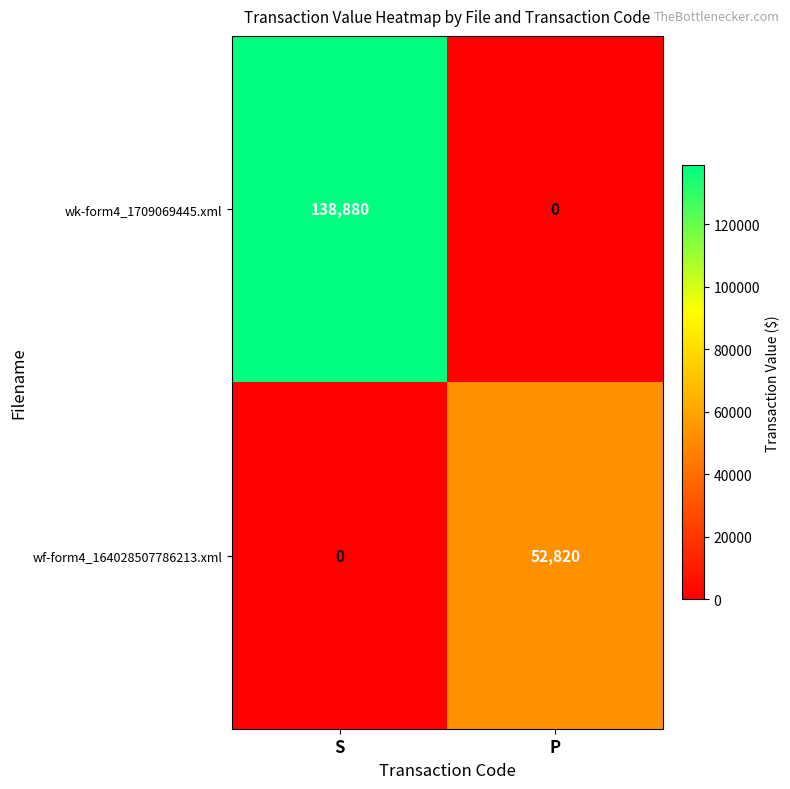

Reading left to right, what are all the values shown in this chart?

wk-form4_1709069445.xml: S=138880	P=0
wf-form4_164028507786213.xml: S=0	P=52820